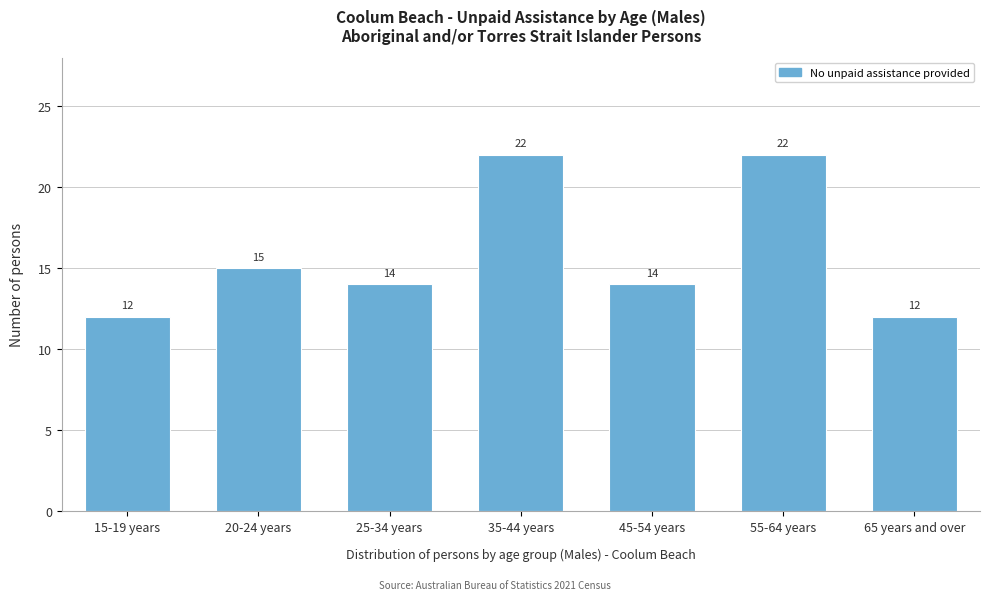

Reading left to right, transcribe all the data shown in this chart.

12	15	14	22	14	22	12